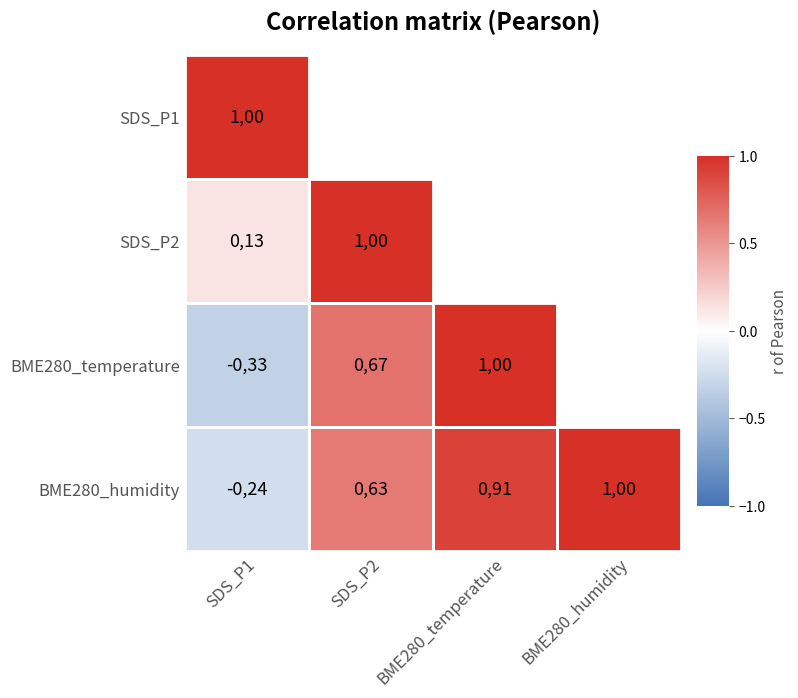

The value of SDS_P1 at SDS_P1 is 148. True or false?

False